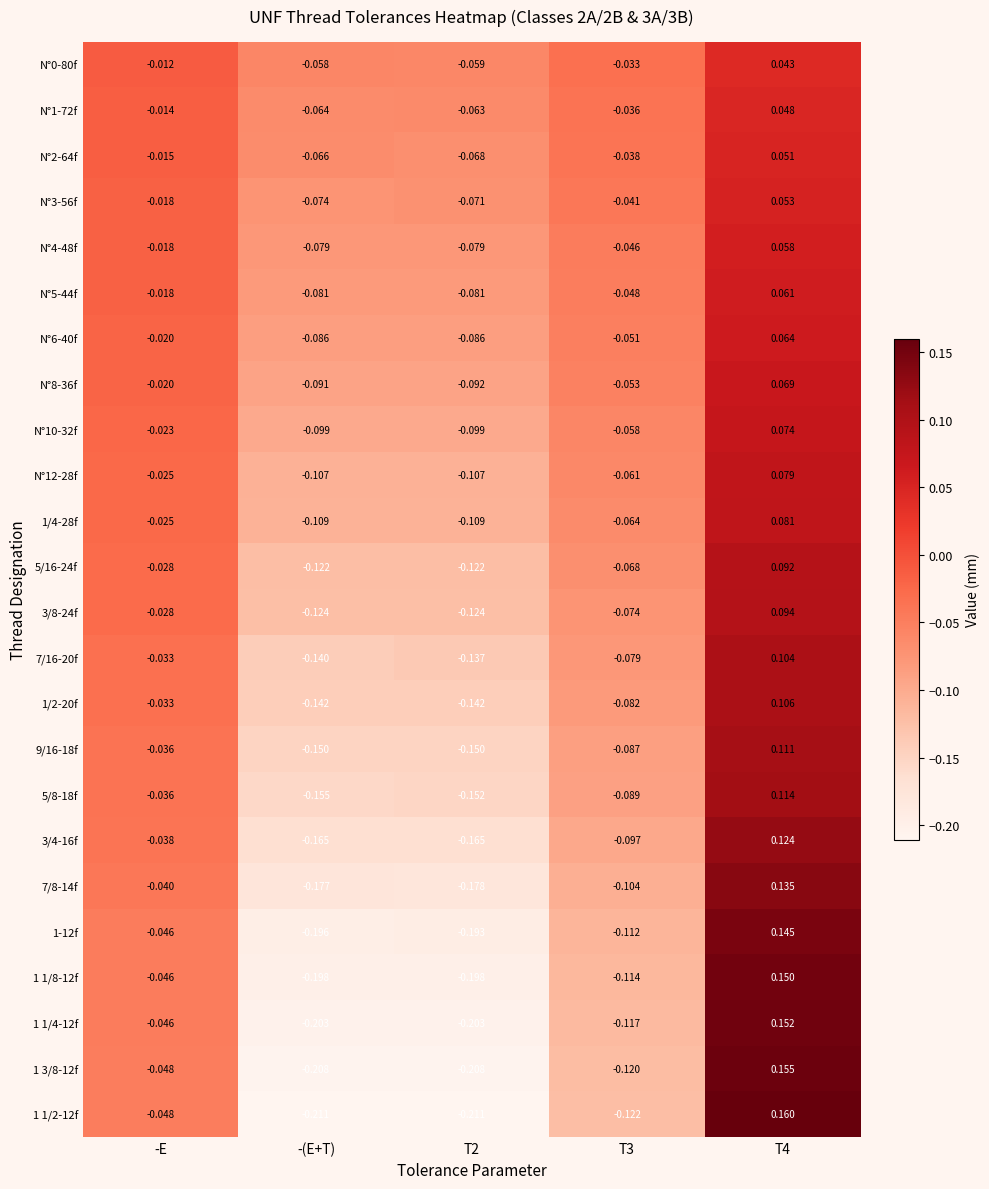

Is the value of 5/8-18f at T4 greater than the value of 1 1/4-12f at T4?

No